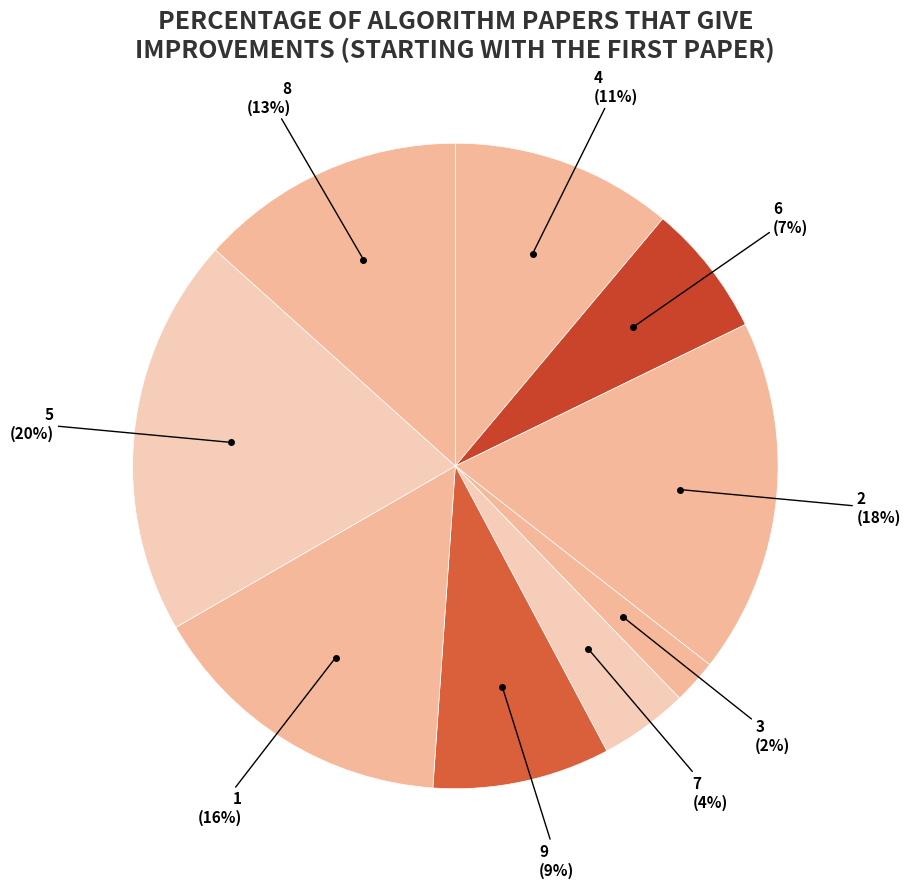

Count the number of slices in the pie.

9